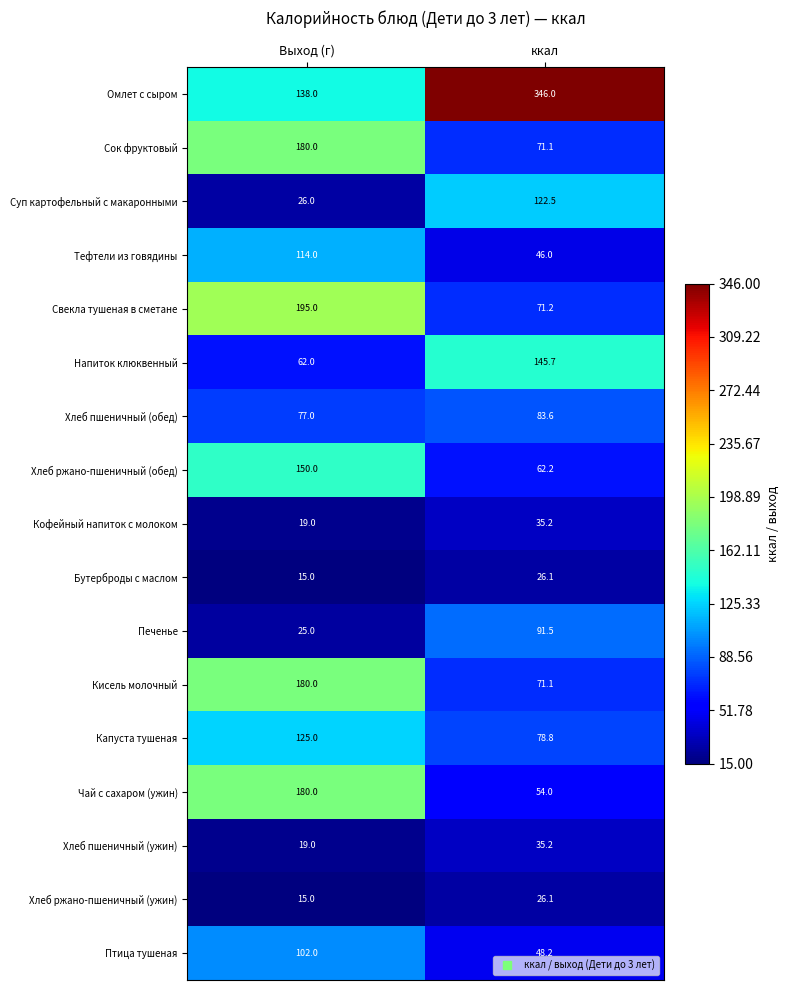

What is the maximum value shown in the chart?

346.0